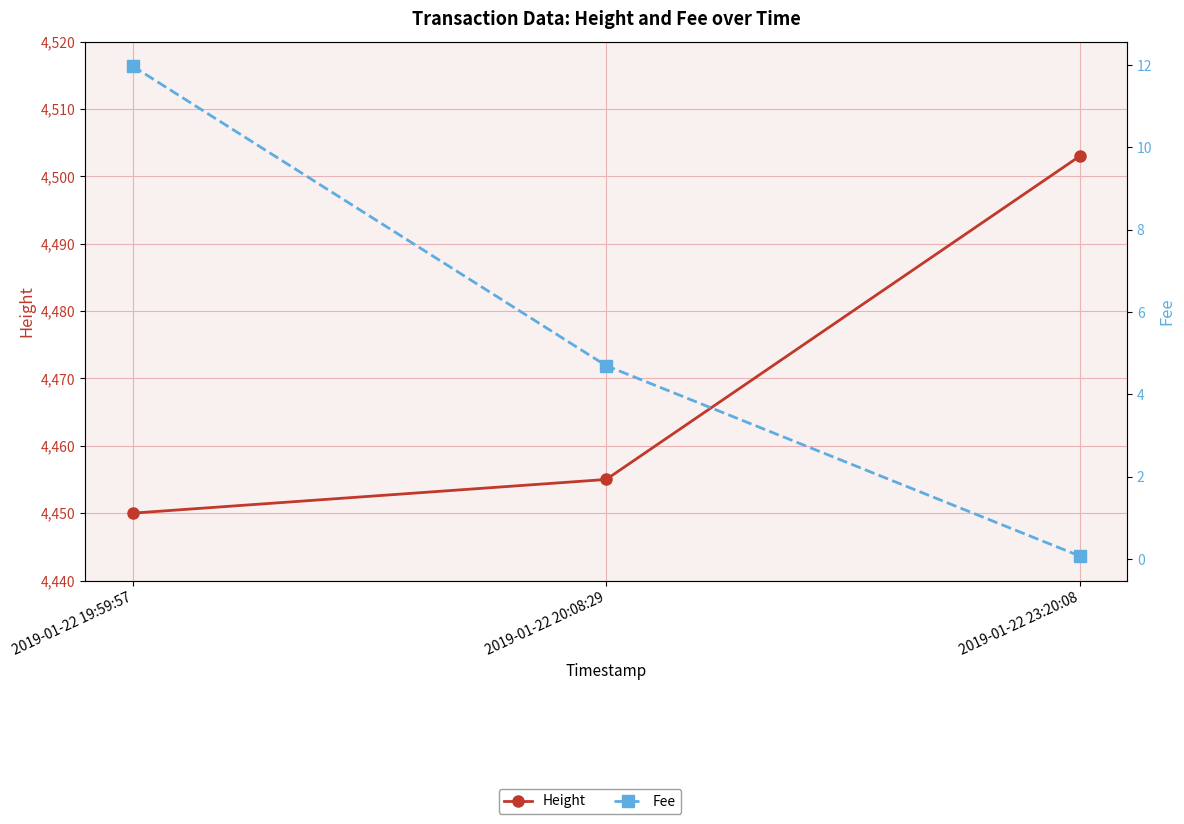

Which category has the lowest value in the Height series?

2019-01-22 19:59:57